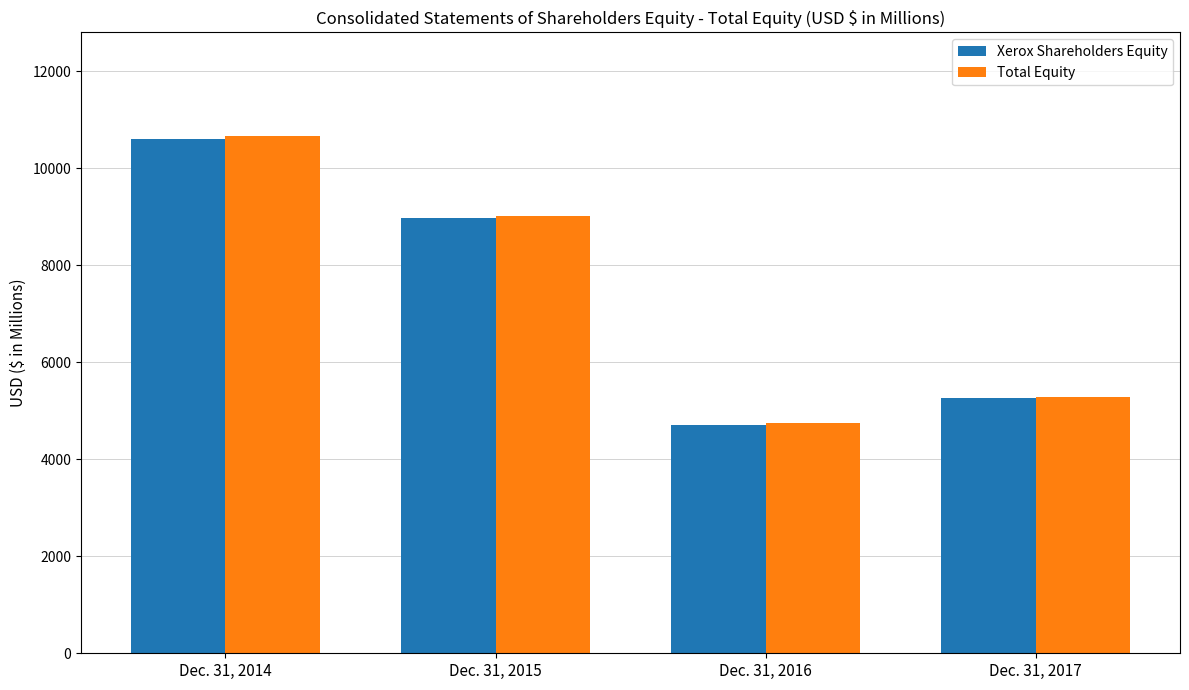

At which label is Total Equity closest to 7709?

Dec. 31, 2015